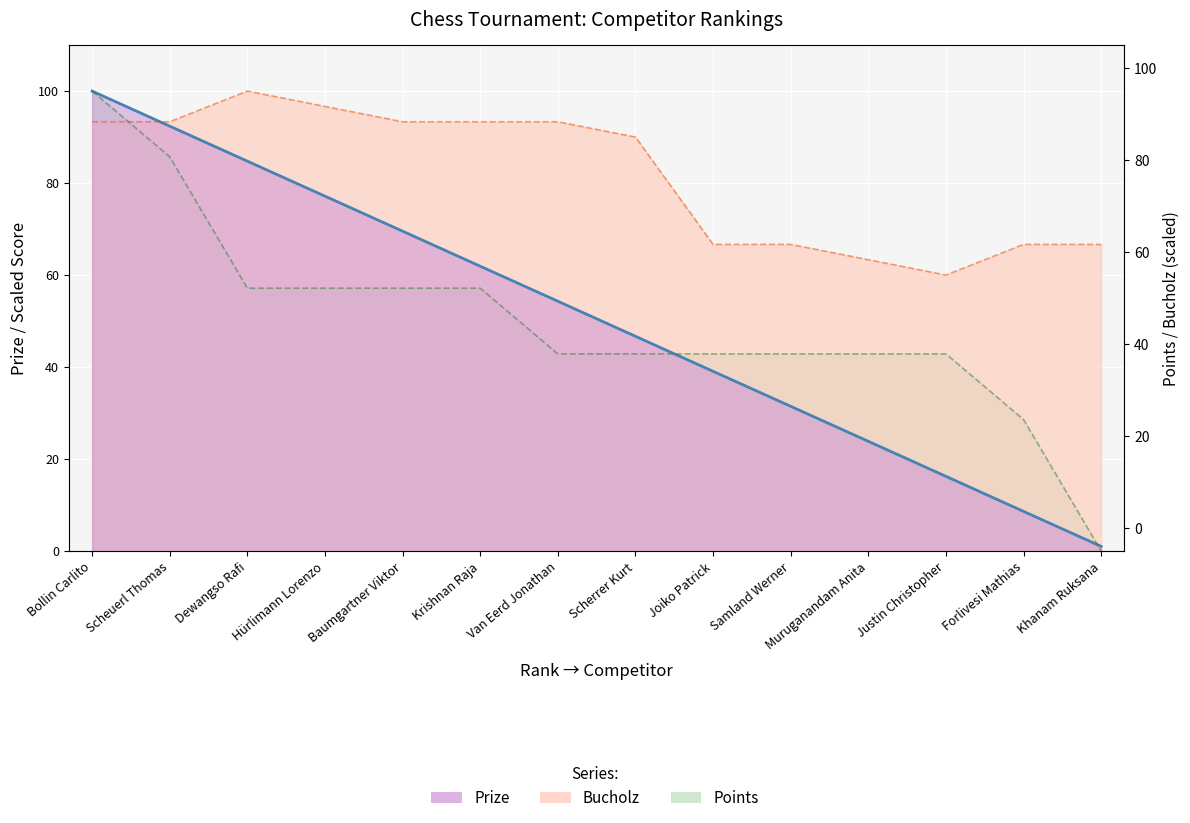

Is the value of Prize at Hürlimann Lorenzo greater than the value of Bucholz at Justin Christopher?

Yes